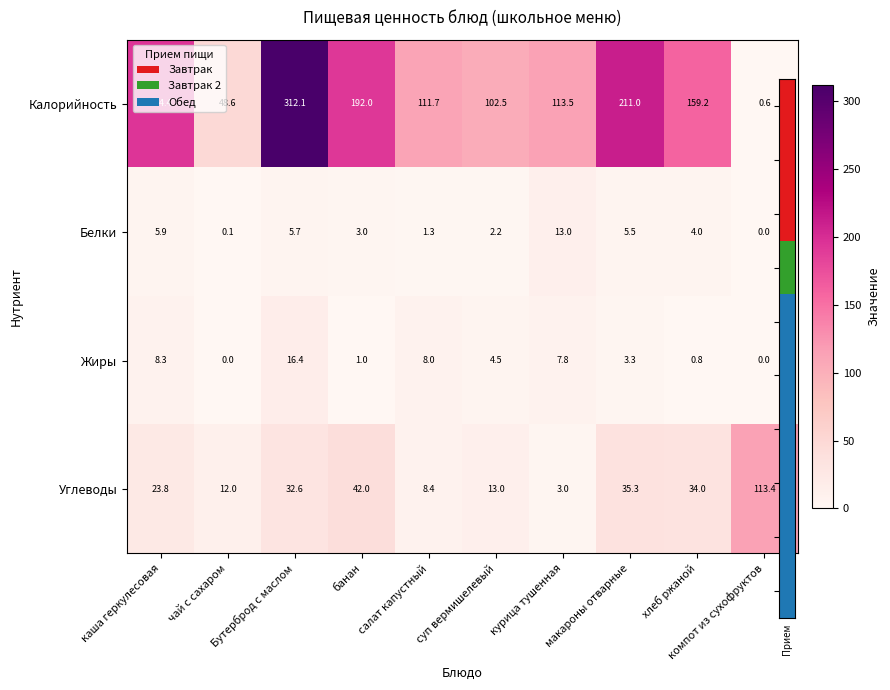

Rank the series by their maximum value, from highest to lowest.

Калорийность, Углеводы, Жиры, Белки